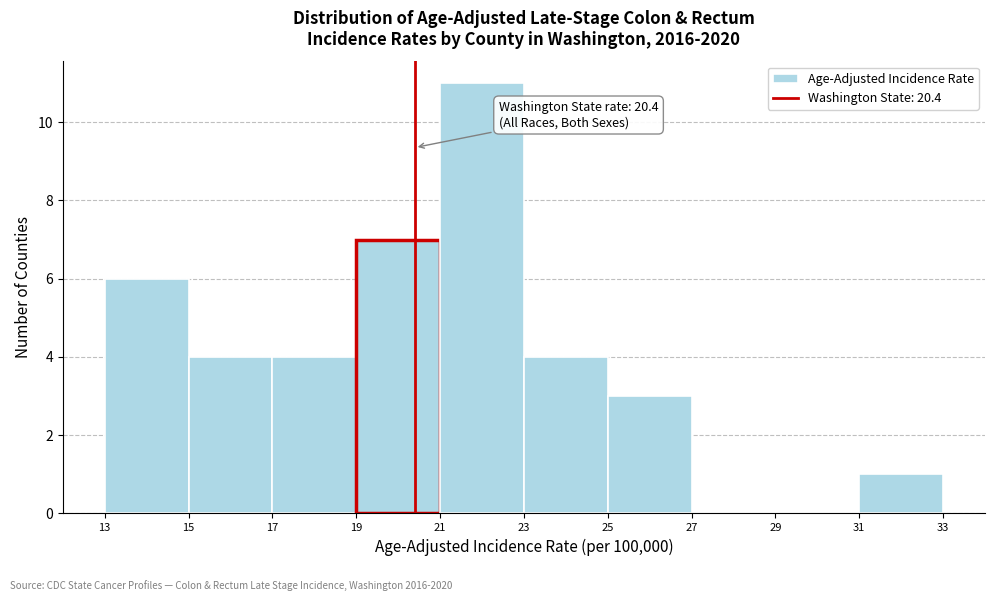

Which range on the x-axis has the tallest bar?

21 to 23